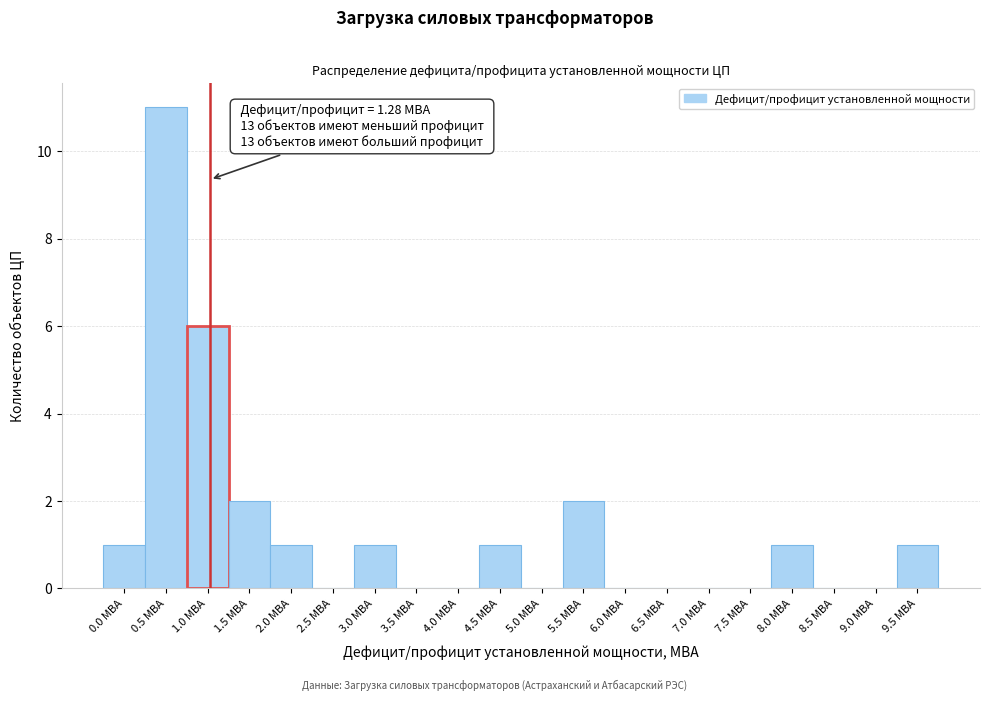

Reading left to right, extract all data points from this chart.

0.0 МВА=1	0.5 МВА=11	1.0 МВА=6	1.5 МВА=2	2.0 МВА=1	2.5 МВА=0	3.0 МВА=1	3.5 МВА=0	4.0 МВА=0	4.5 МВА=1	5.0 МВА=0	5.5 МВА=2	6.0 МВА=0	6.5 МВА=0	7.0 МВА=0	7.5 МВА=0	8.0 МВА=1	8.5 МВА=0	9.0 МВА=0	9.5 МВА=1